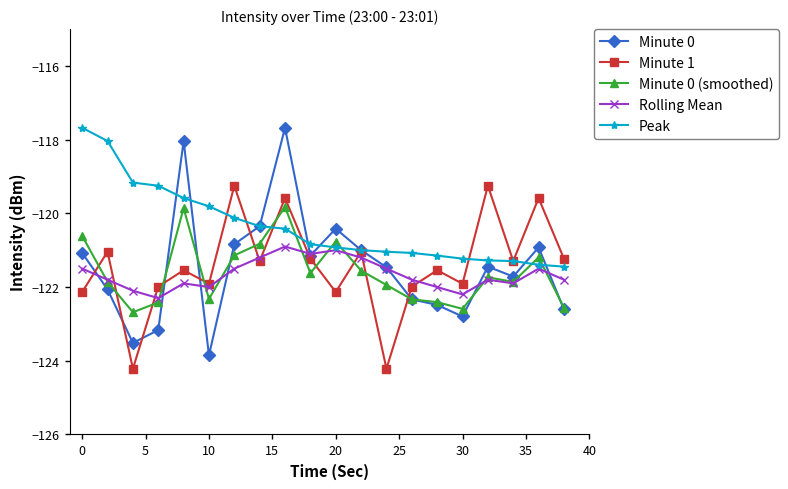

Which series has the widest spread of values?

Minute 0